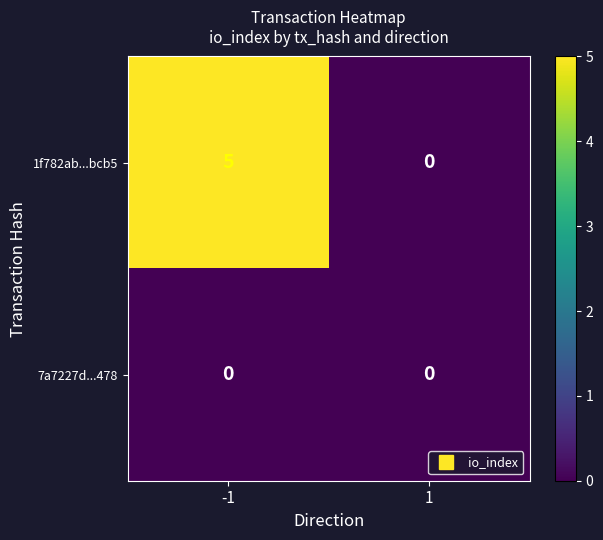

Which series has the largest range (max minus min)?

1f782ab...bcb5